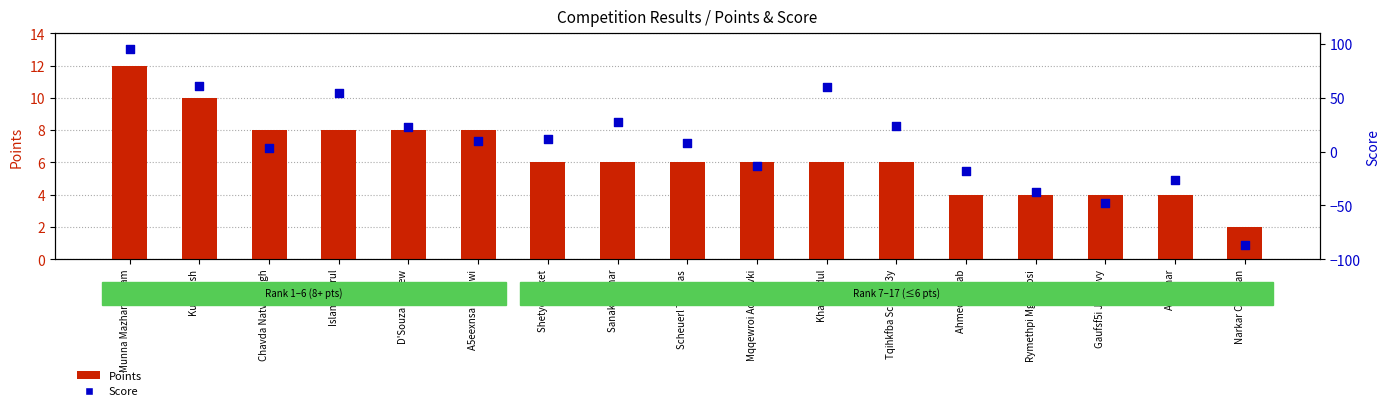

What are all the series names shown in the legend?

Points, Score